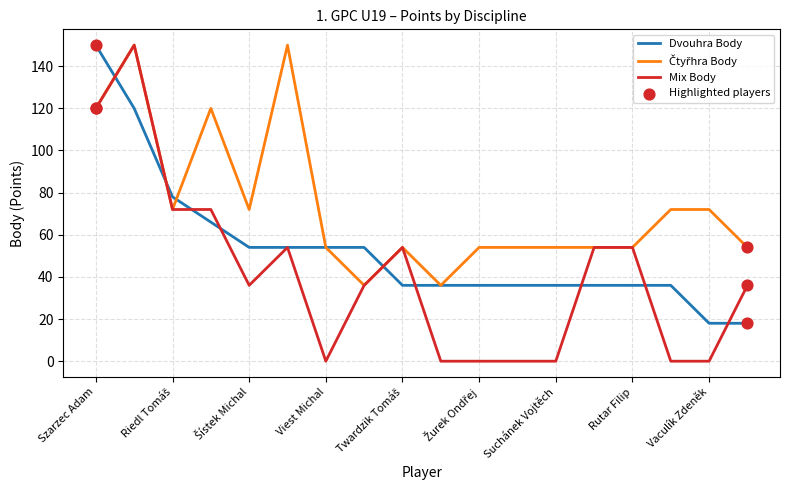

What is the greatest value displayed?

150